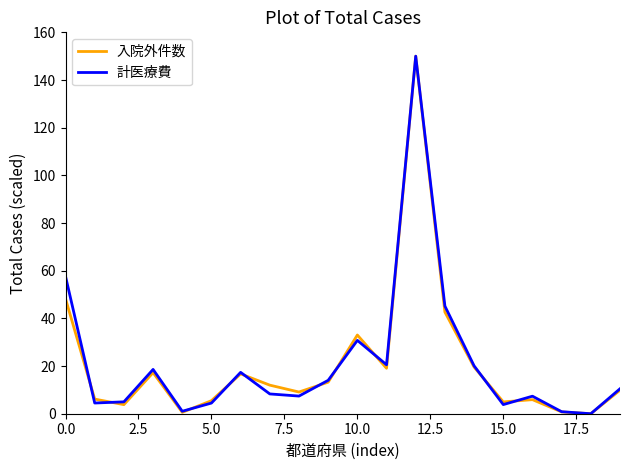

How many positive values does the 計医療費 series have?

19